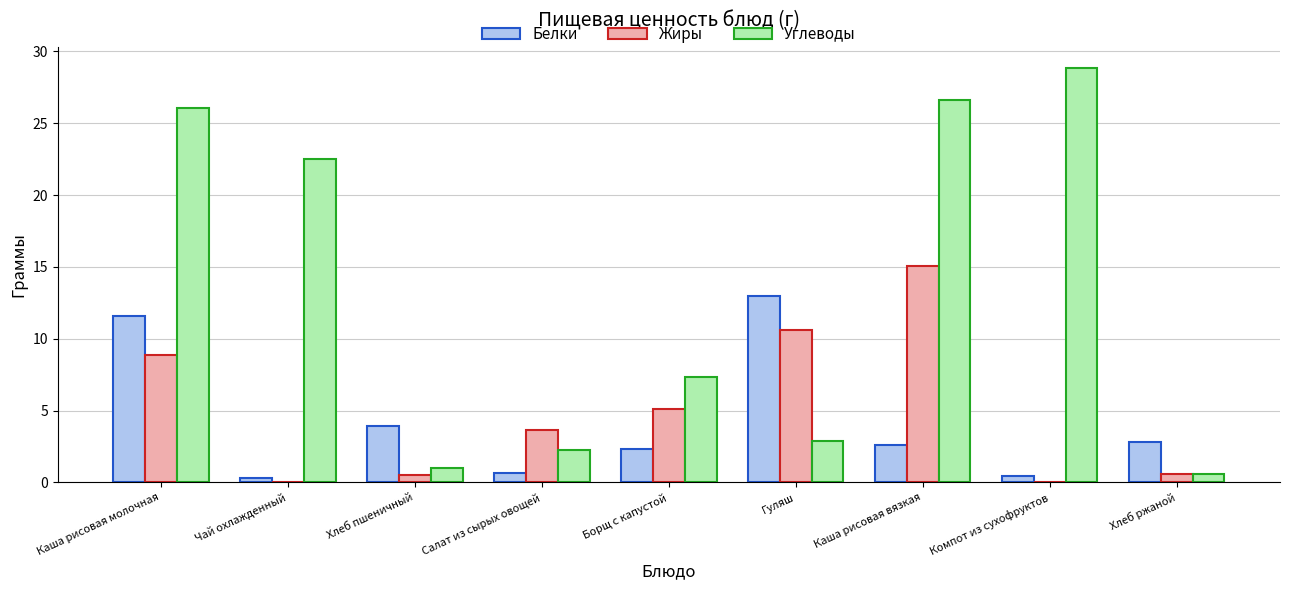

Which category has the highest value in the Белки series?

Гуляш